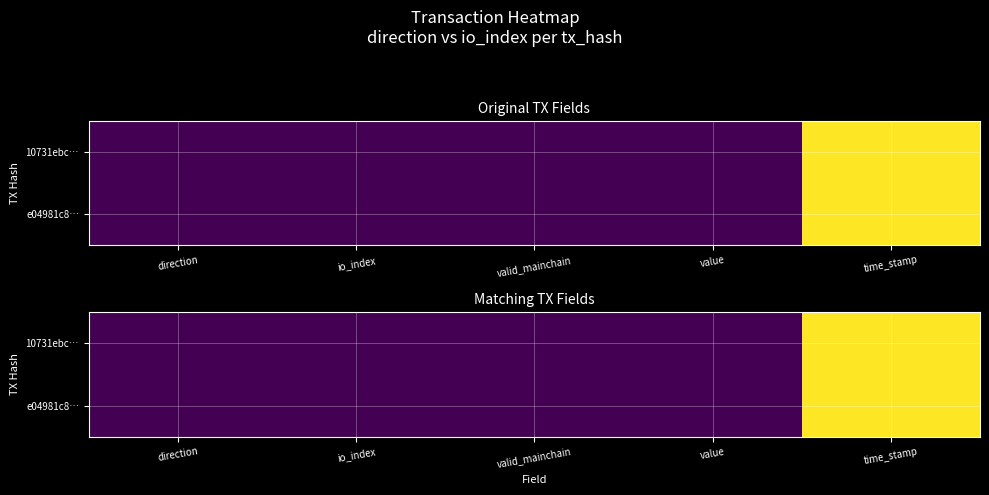

What is the greatest value displayed?

1690554992.0